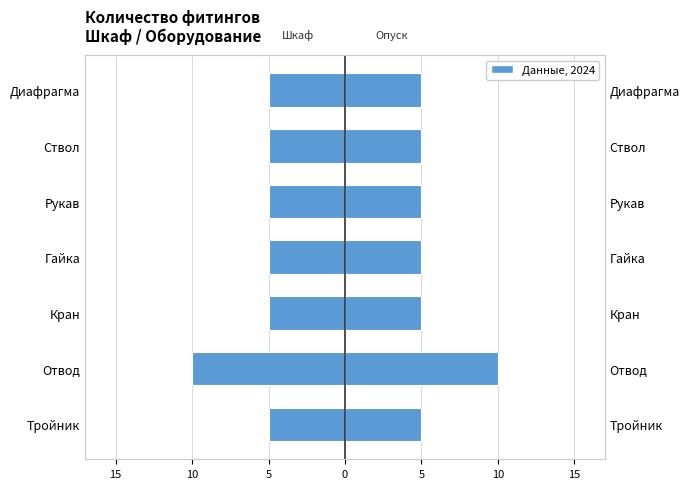

What is the sum of all Male values?

40